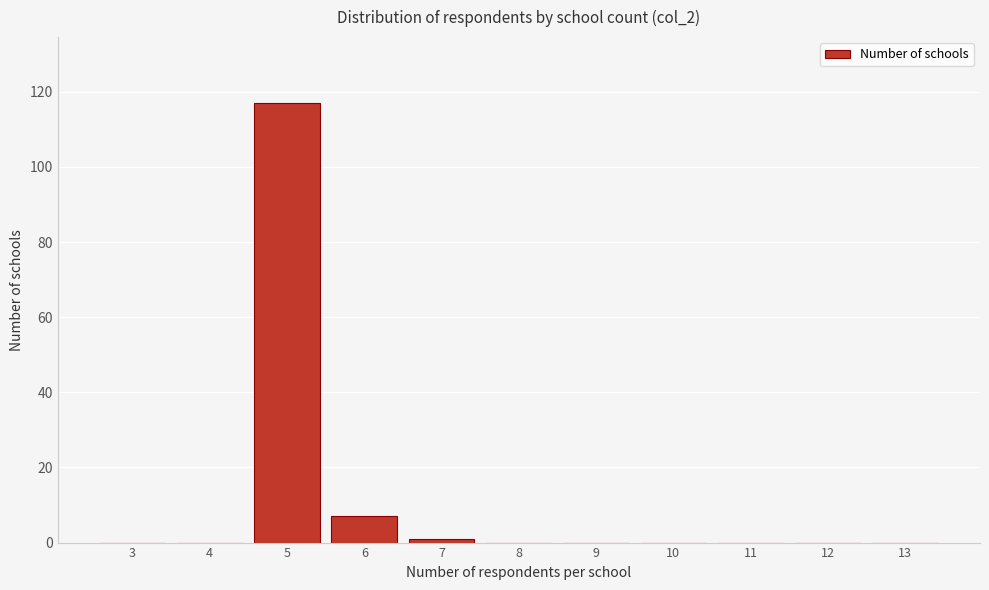

Reading left to right, what are all the values shown in this chart?

3=0	4=0	5=117	6=7	7=1	8=0	9=0	10=0	11=0	12=0	13=0